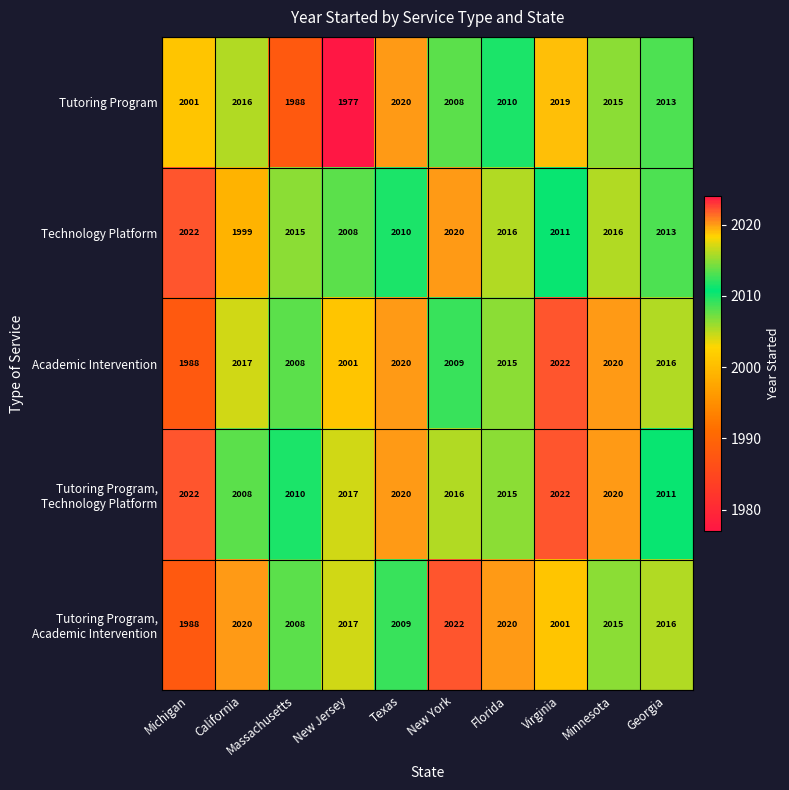

Which series has the largest range (max minus min)?

Tutoring Program